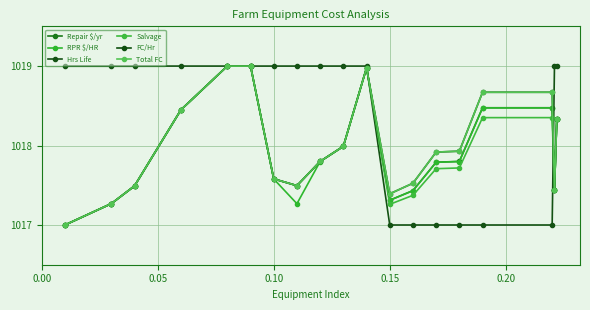

What is the average value of the Total FC series?

1018.0